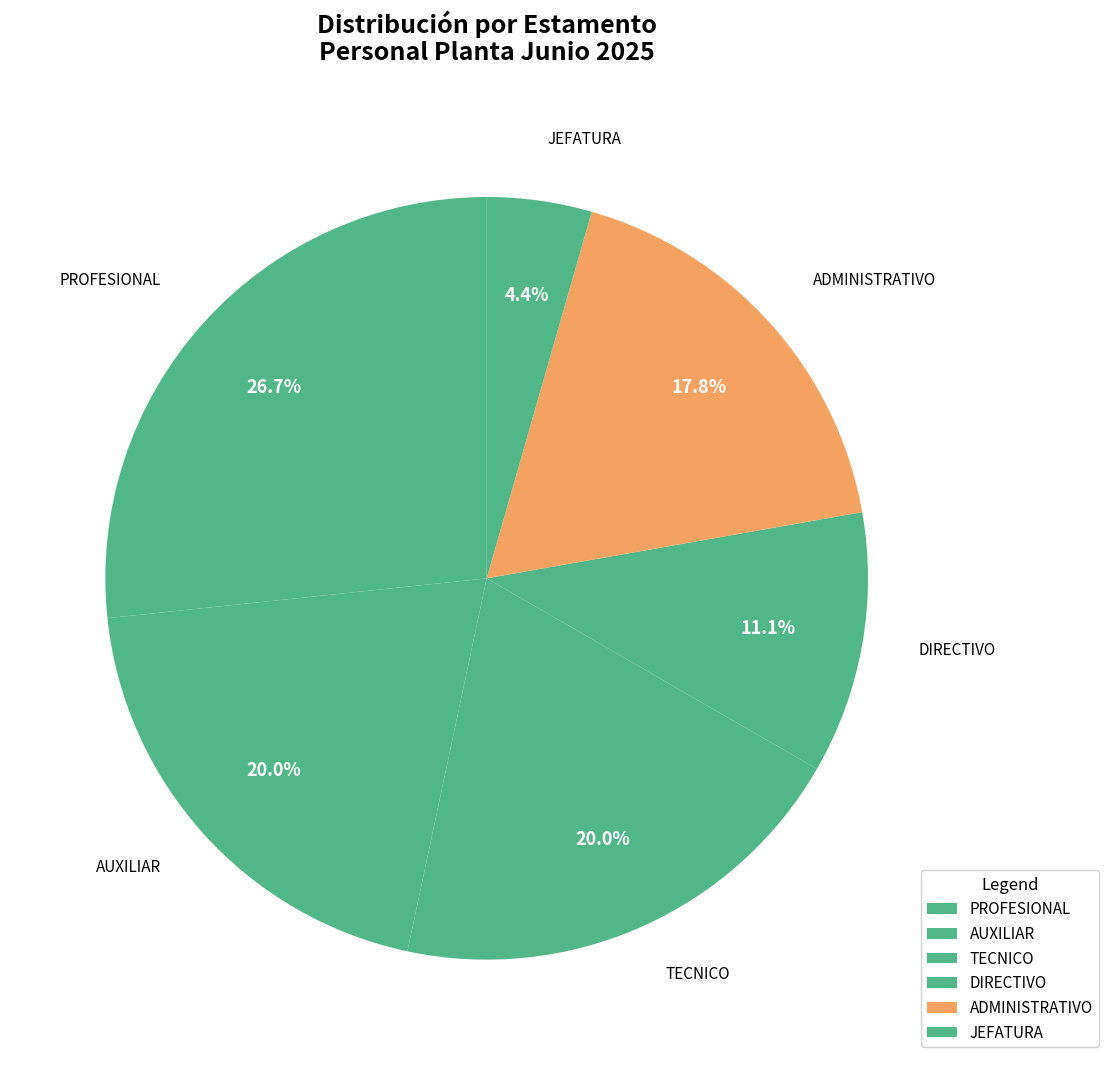

How many slices are in this pie chart?

6